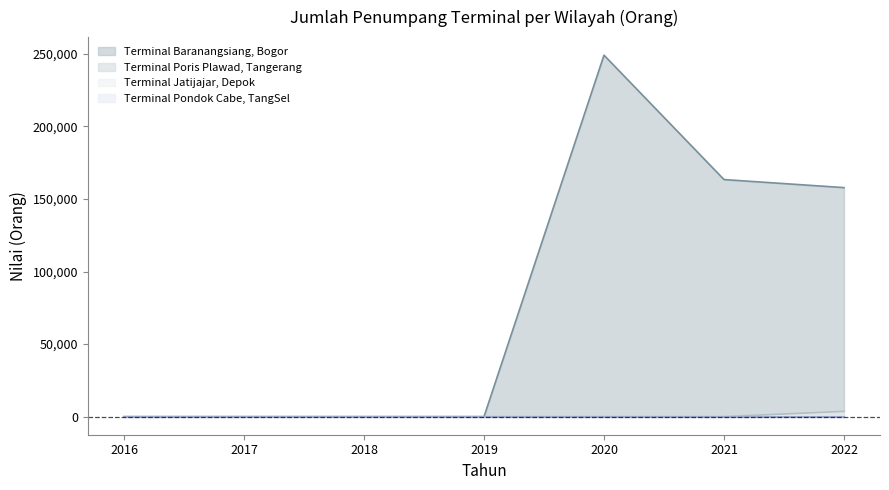

Count the number of categories in the chart.

7